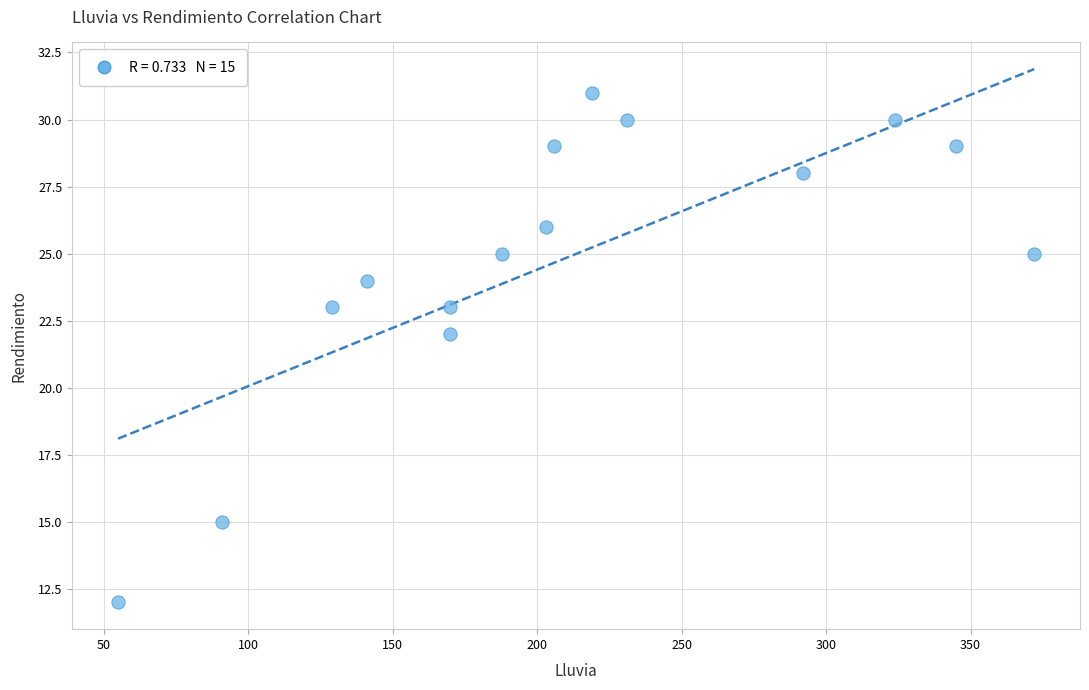

What is the range of Y values (max minus min)?

19